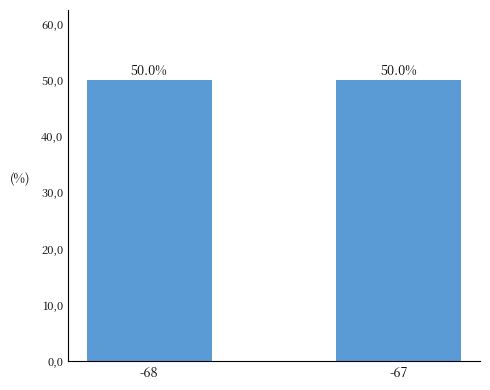

Does the chart contain any negative values?

No